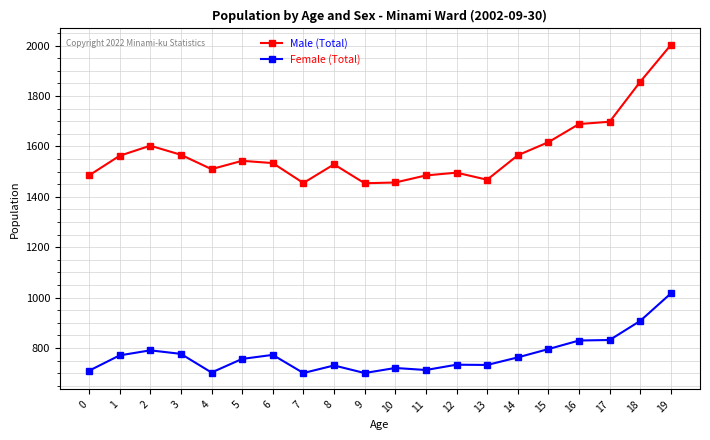

Count the number of categories in the chart.

20